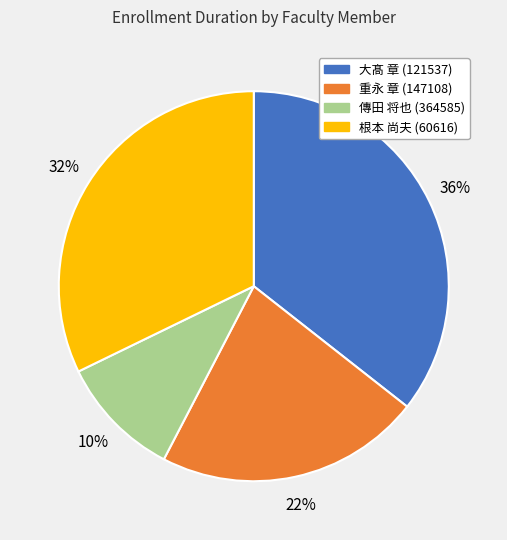

The 大髙 章 (121537) slice represents 49% of the pie. True or false?

False